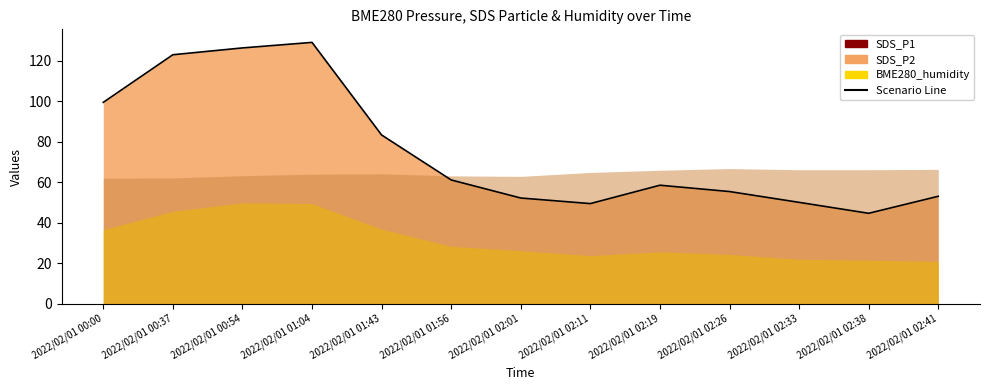

Reading left to right, what are all the values shown in this chart?

99.5	123.0	126.4	129.1	83.4	61.1	52.2	49.5	58.5	55.4	50.1	44.7	53.1